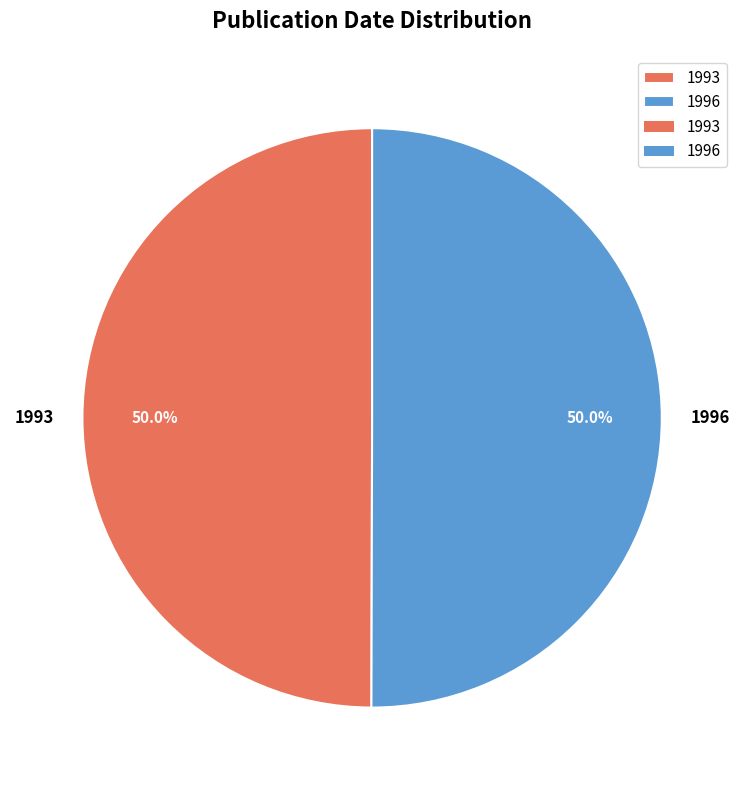

Combined, do 1993 and 1996 account for over 50%?

Yes